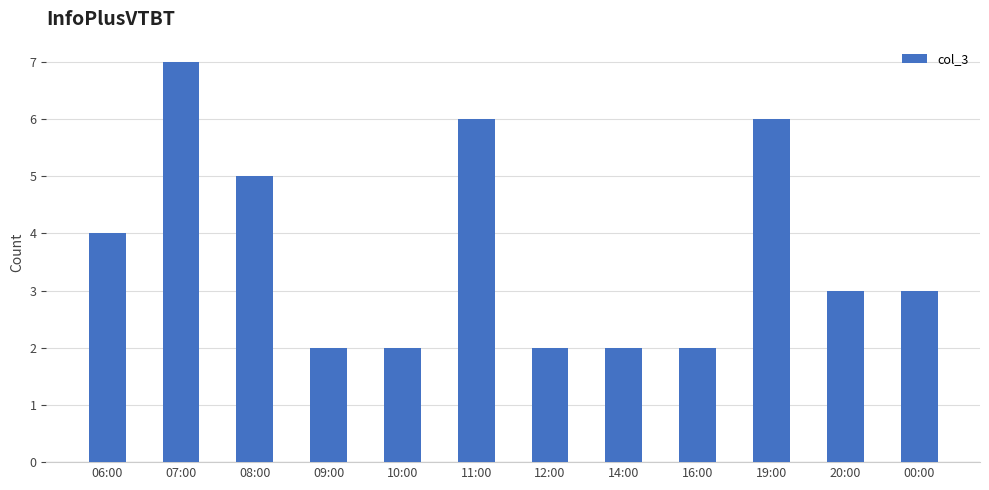

What is the smallest value displayed?

2